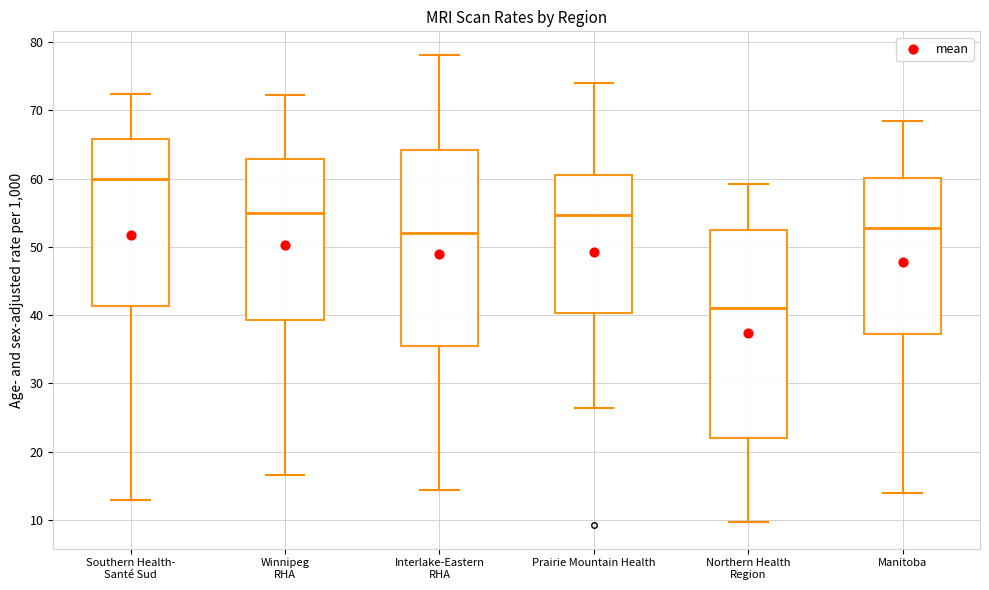

Reading left to right, read every box against the y-axis: the position of its median line, the range the box covers, and the ends of its whiskers. The values are not printed on the chart, so give them approximately, as read against the axis.

Southern Health- Santé Sud: median 60, box 41 to 66, whiskers 13 to 72
Winnipeg RHA: median 55, box 39 to 63, whiskers 17 to 72
Interlake-Eastern RHA: median 52, box 35 to 64, whiskers 14 to 78
Prairie Mountain Health: median 55, box 40 to 60, whiskers 26 to 74
Northern Health Region: median 41, box 22 to 52, whiskers 10 to 59
Manitoba: median 53, box 37 to 60, whiskers 14 to 68